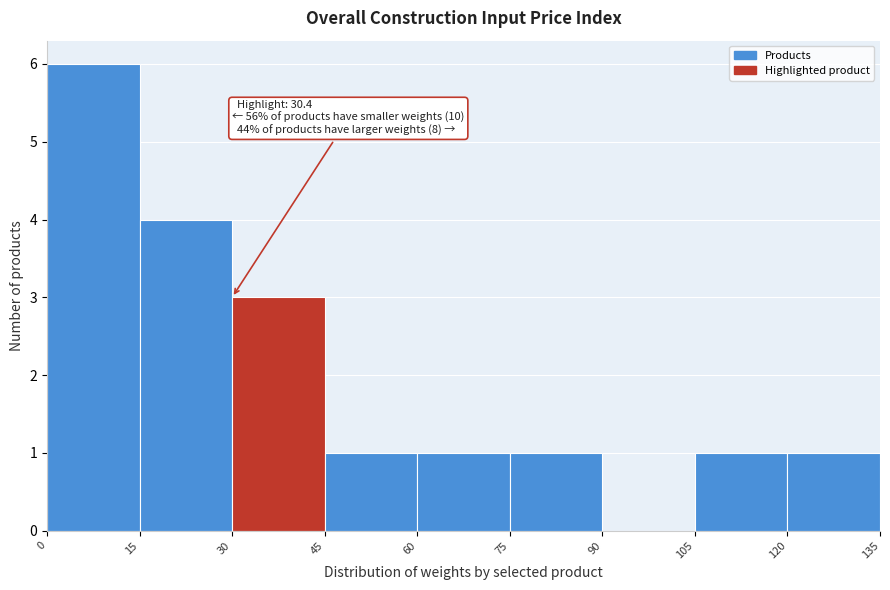

Which range on the x-axis has the tallest bar?

0 to 15